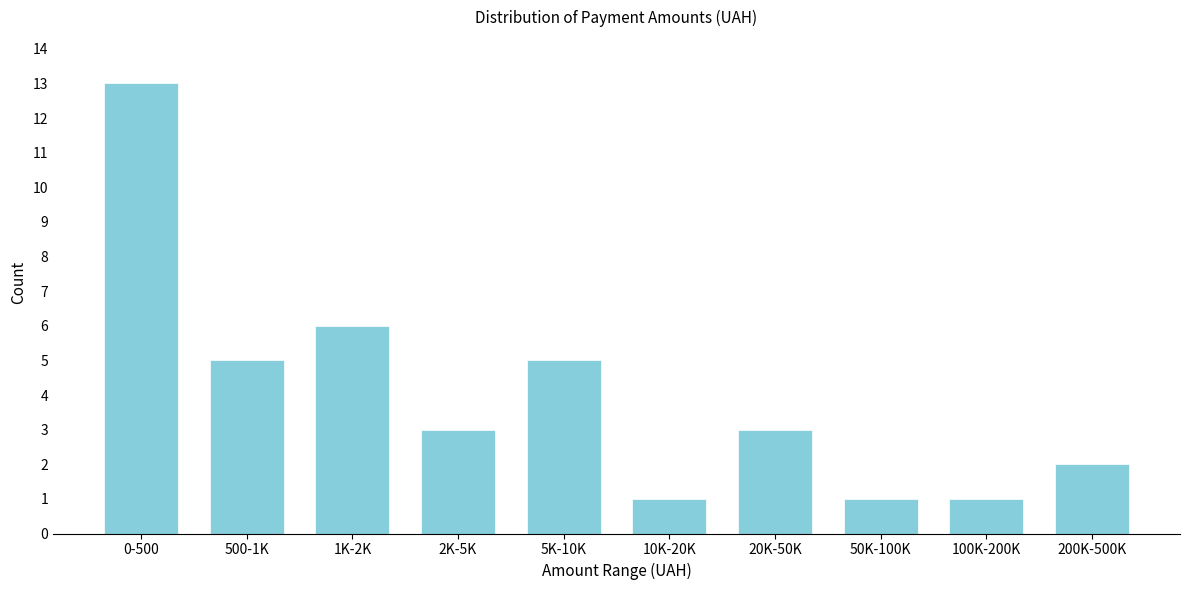

Reading right to left, list all the values displayed in this chart.

2	1	1	3	1	5	3	6	5	13